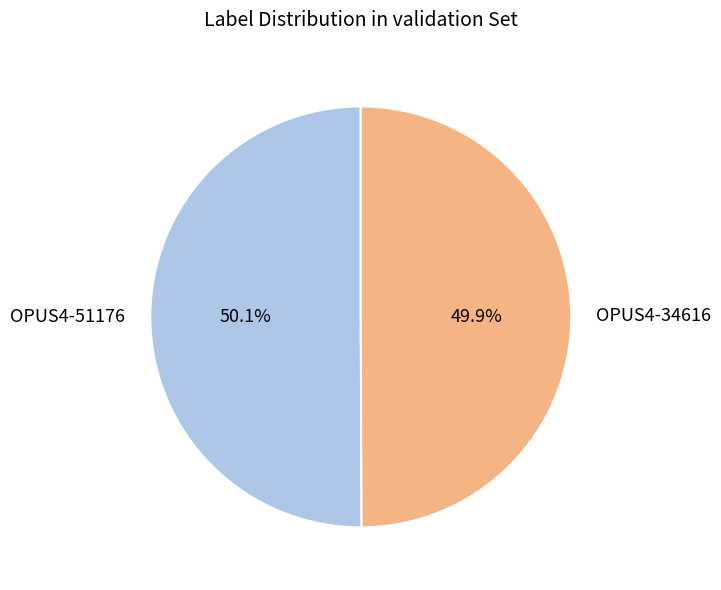

Approximately how many times larger is the value at OPUS4-51176 compared to OPUS4-34616?

1.0